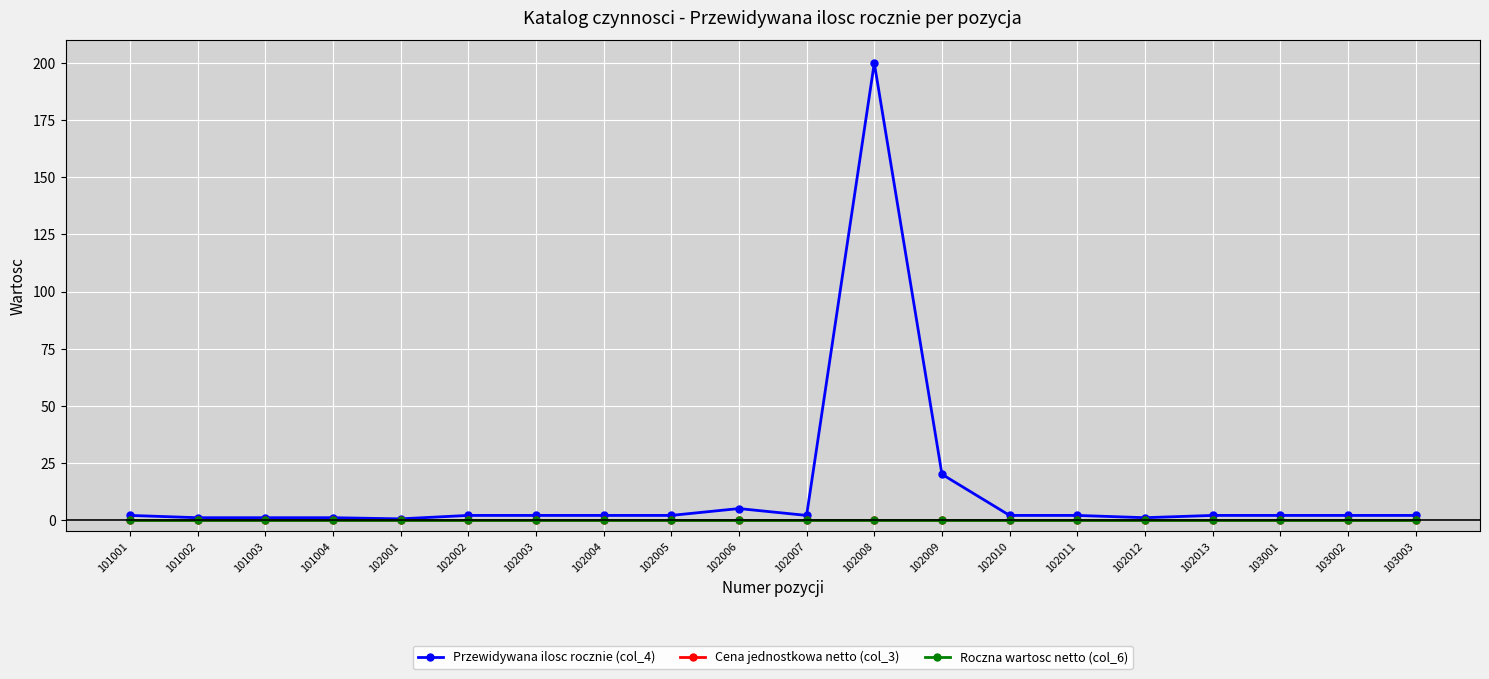

Does the chart have visible grid lines?

Yes